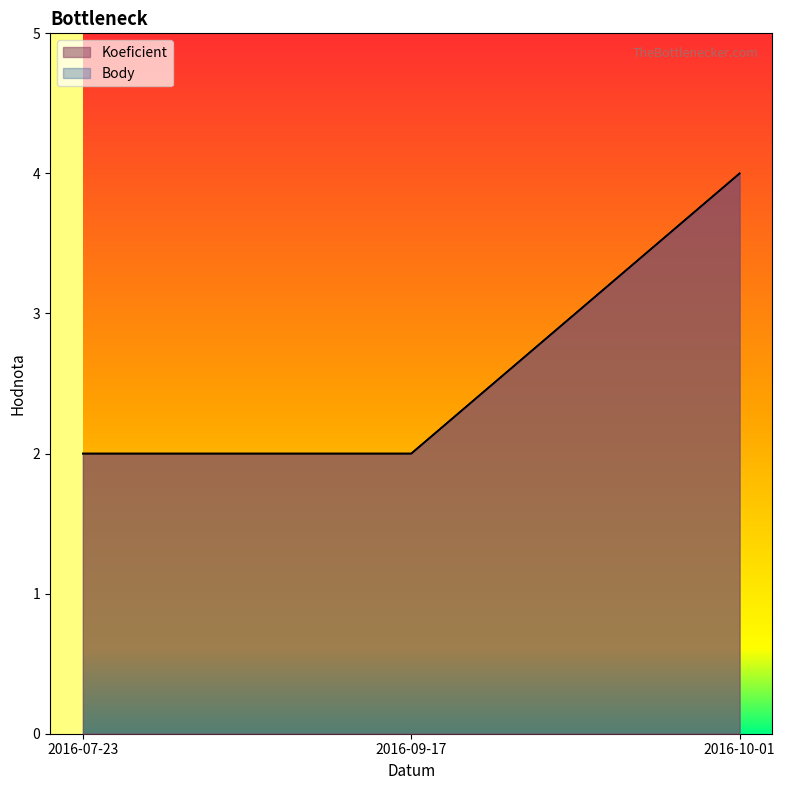

Count the Koeficient values in the range 2 to 4.

3